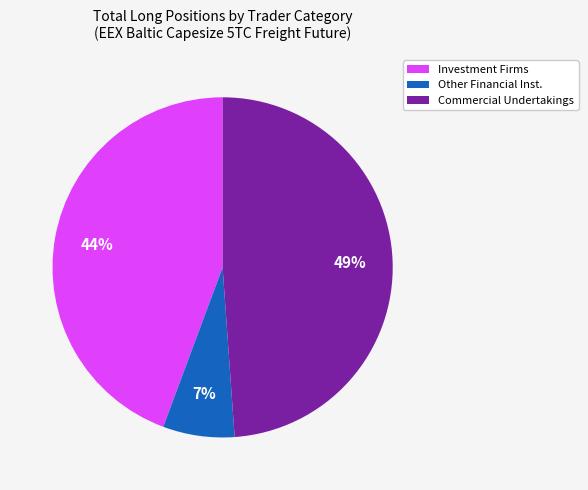

Rank the categories by value from highest to lowest.

Commercial Undertakings, Investment Firms, Other Financial Inst.